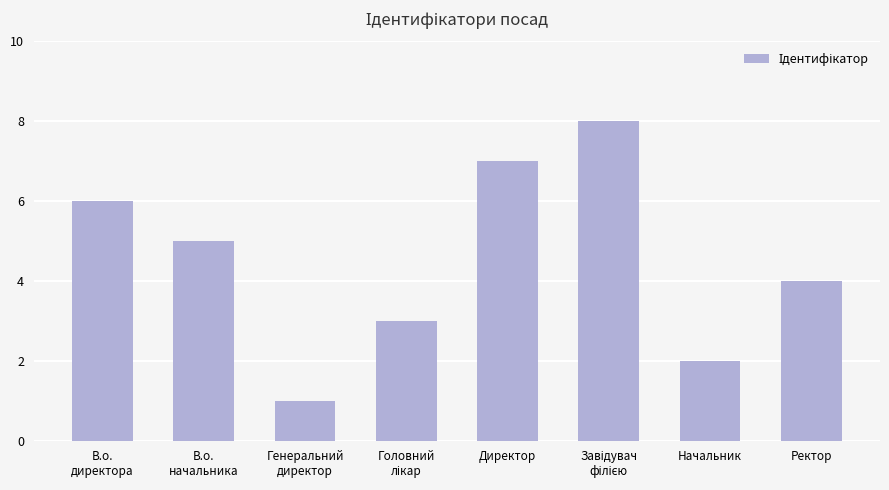

How many series are shown in this chart?

1